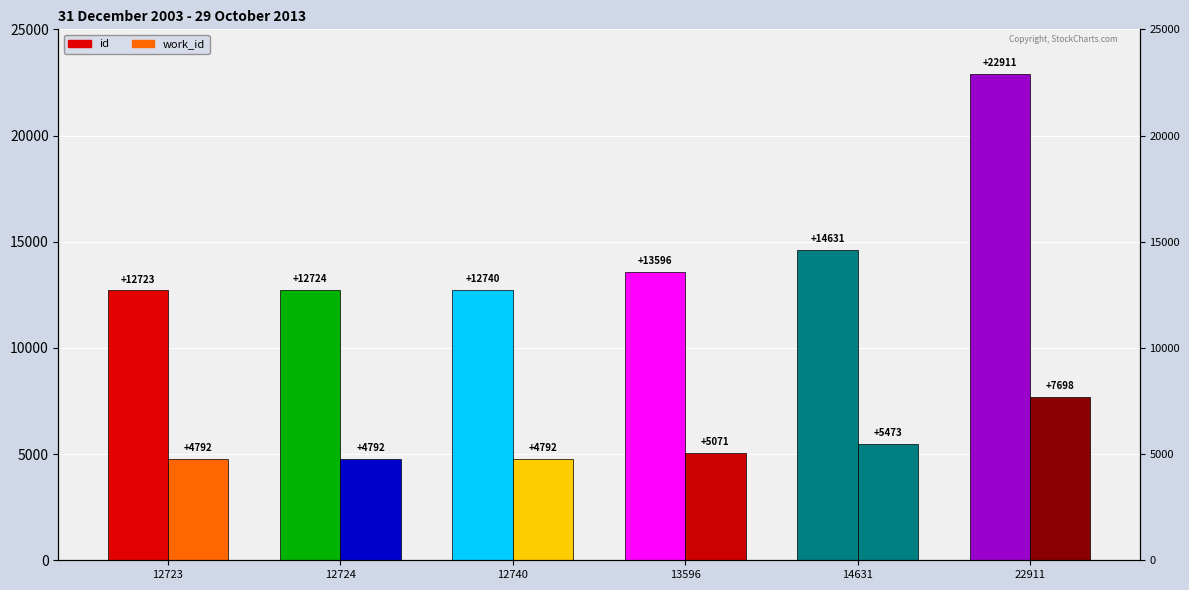

Rank the categories by id value from lowest to highest.

12723, 12724, 12740, 13596, 14631, 22911